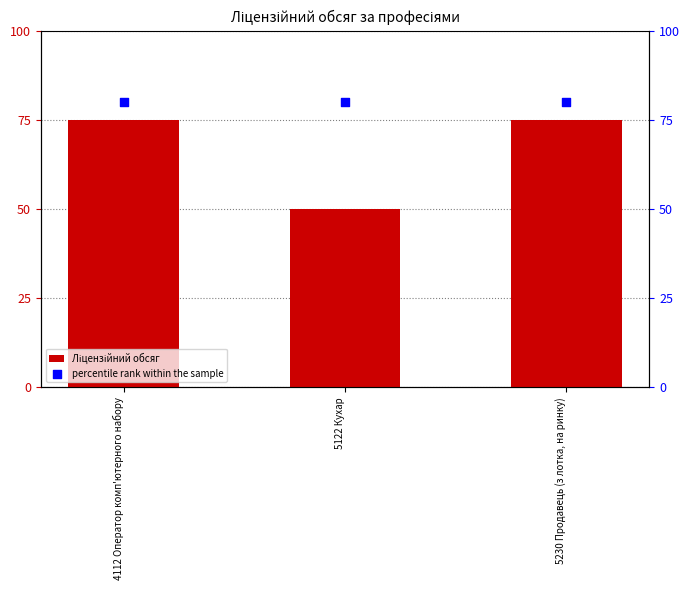

Which series reaches the minimum Y coordinate?

Ліцензійний обсяг